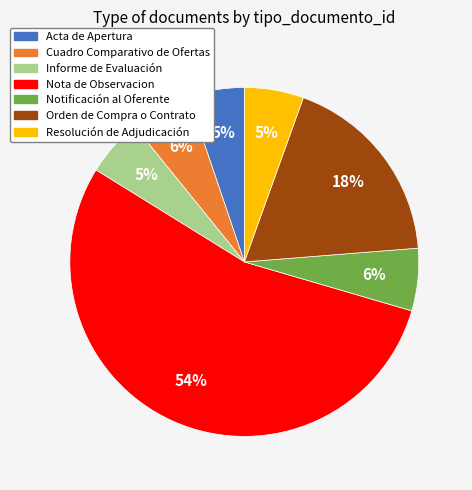

To the nearest percent, what is the difference between the largest and smallest slice percentages?

49%